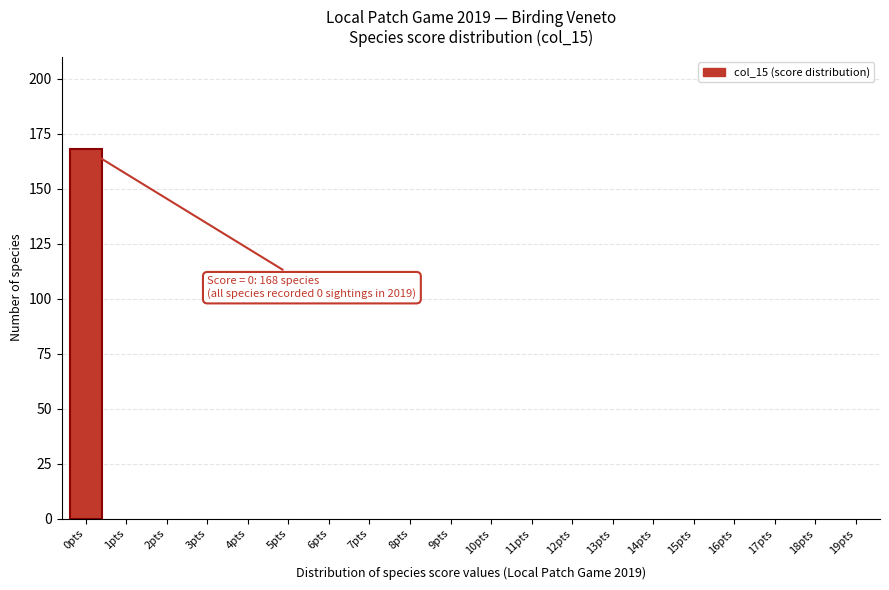

Reading left to right, what are all the values shown in this chart?

0pts=168	1pts=0	2pts=0	3pts=0	4pts=0	5pts=0	6pts=0	7pts=0	8pts=0	9pts=0	10pts=0	11pts=0	12pts=0	13pts=0	14pts=0	15pts=0	16pts=0	17pts=0	18pts=0	19pts=0